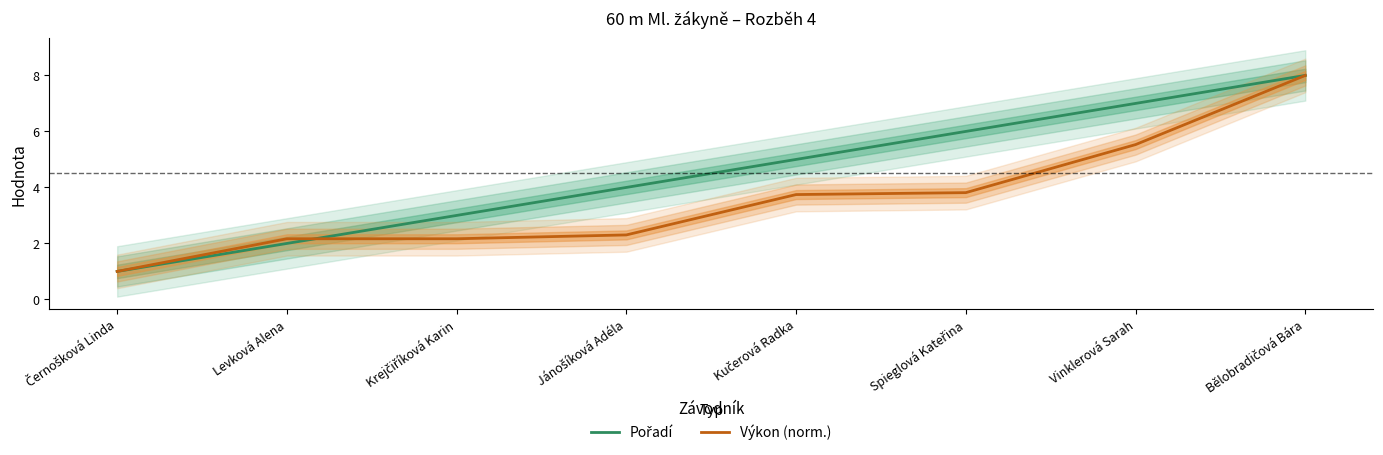

Count the Pořadí values in the range 3 to 7.

5